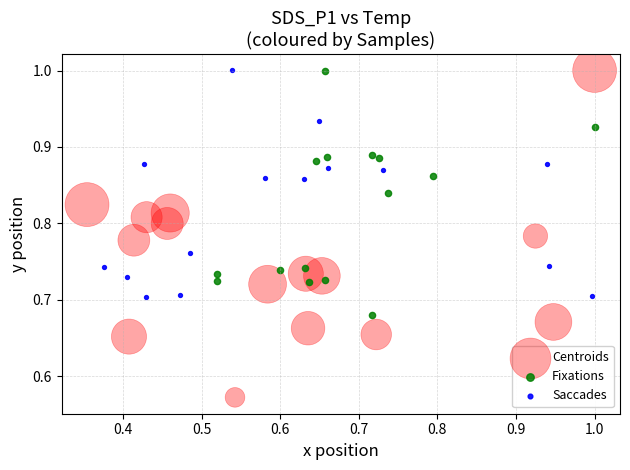

Which series contains the lowest Y value?

Centroids